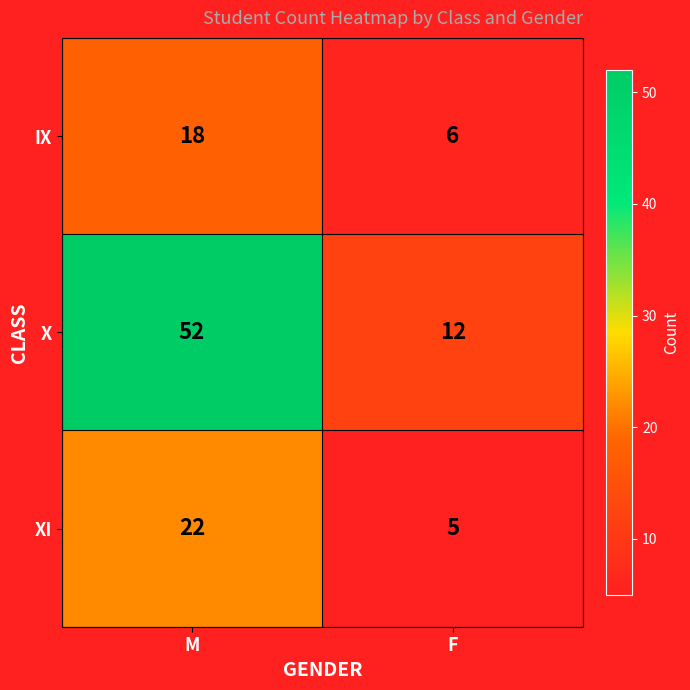

Which series has the largest range (max minus min)?

X